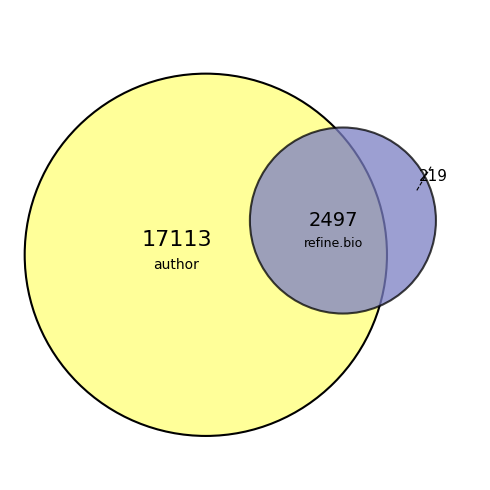

Does 20 account for over 50% of the chart?

No